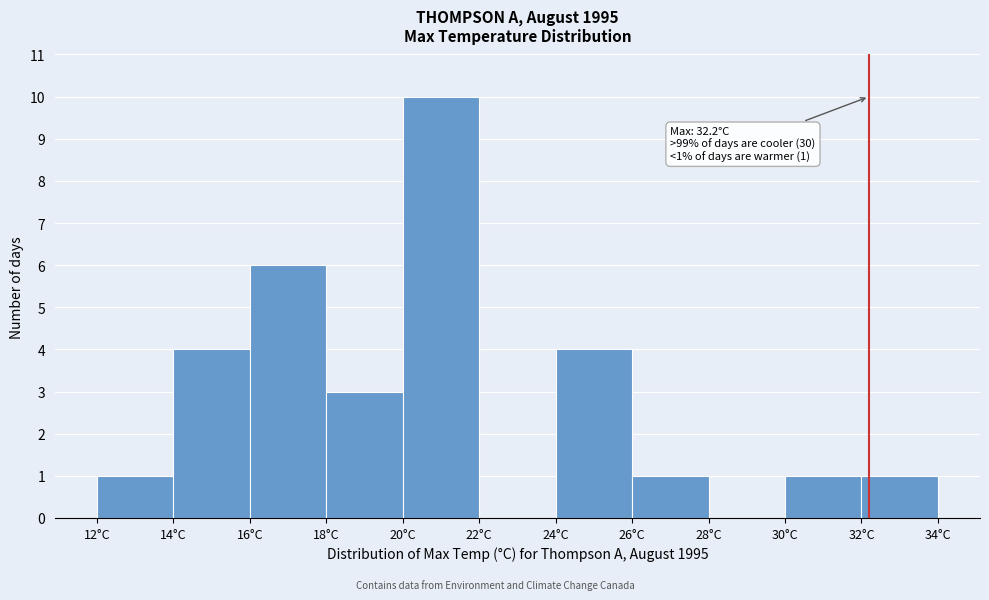

Which range on the x-axis has the tallest bar?

20 to 22